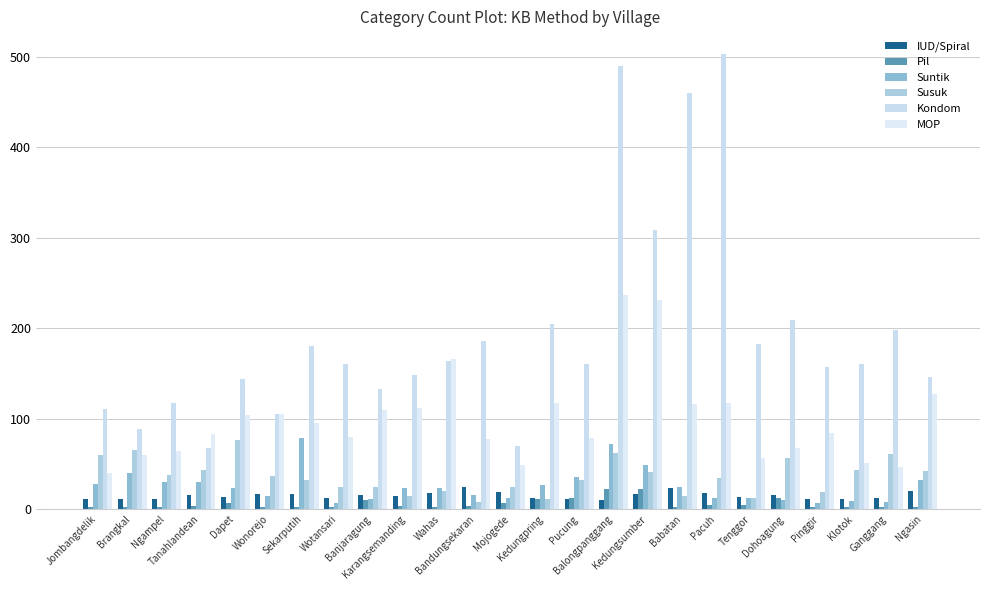

What is the minimum value for MOP?

40